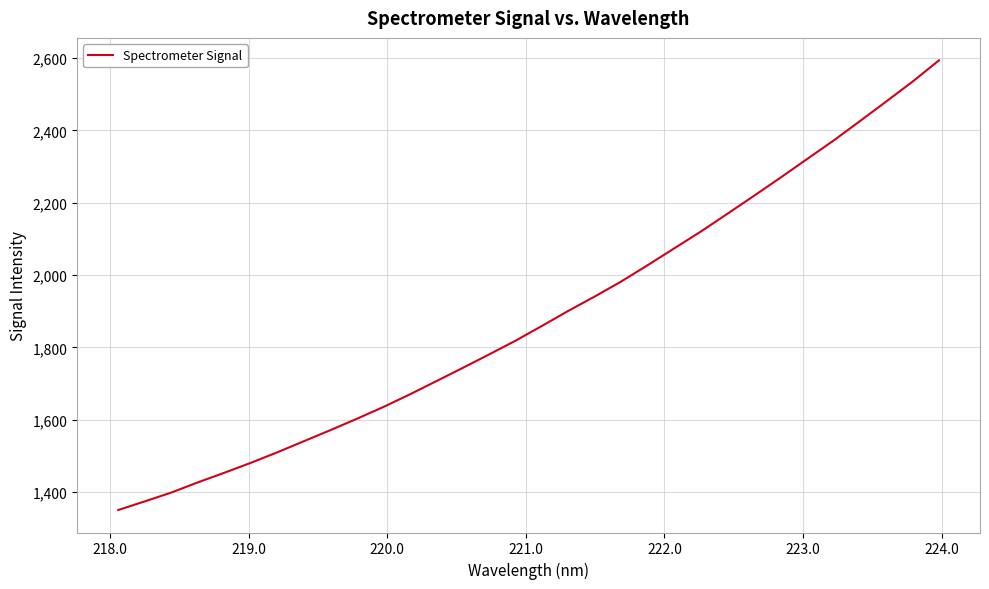

What is the minimum value shown in the chart?

1350.4